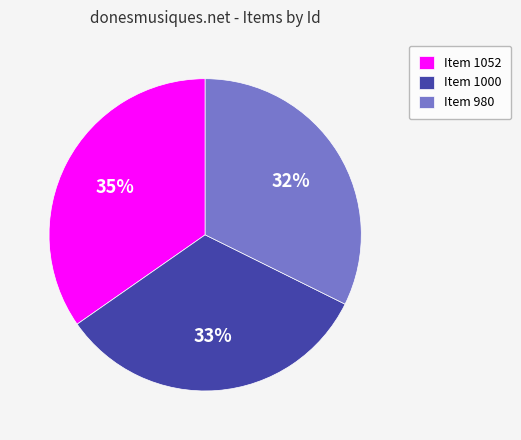

Does Item 1000 account for over 50% of the chart?

No